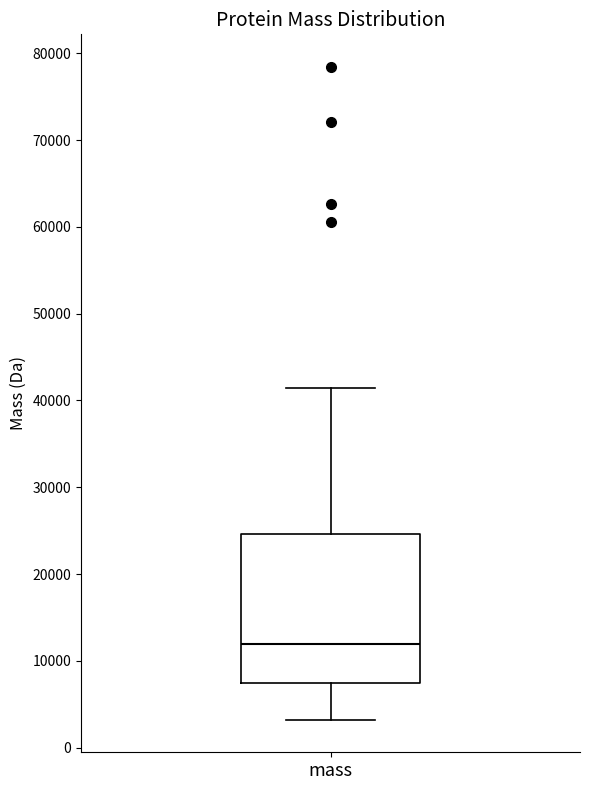

Read this box plot against the y-axis: the position of the median line, the range covered by the box, and the ends of both whiskers. The values are not printed on the chart, so give them approximately, as read against the axis.

median 12000, box 7000 to 25000, whiskers 3000 to 41000